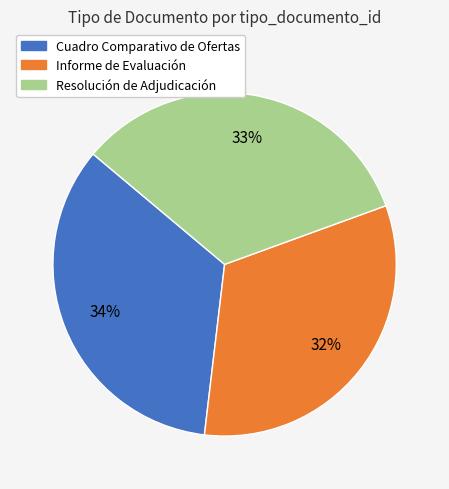

Rank the categories by value from lowest to highest.

Informe de Evaluación, Resolución de Adjudicación, Cuadro Comparativo de Ofertas